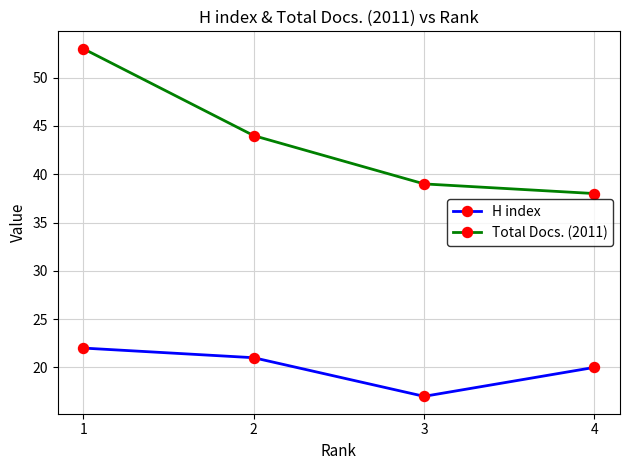

True or false: Total Docs. (2011) and H index cross at least once.

False